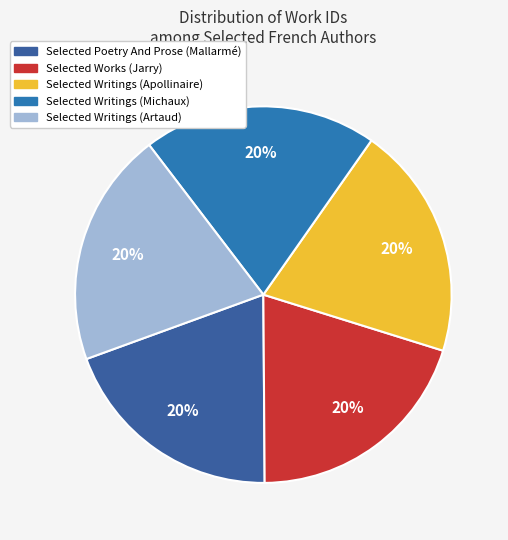

What percentage is the Selected Writings (Artaud) slice, to the nearest percent?

20%